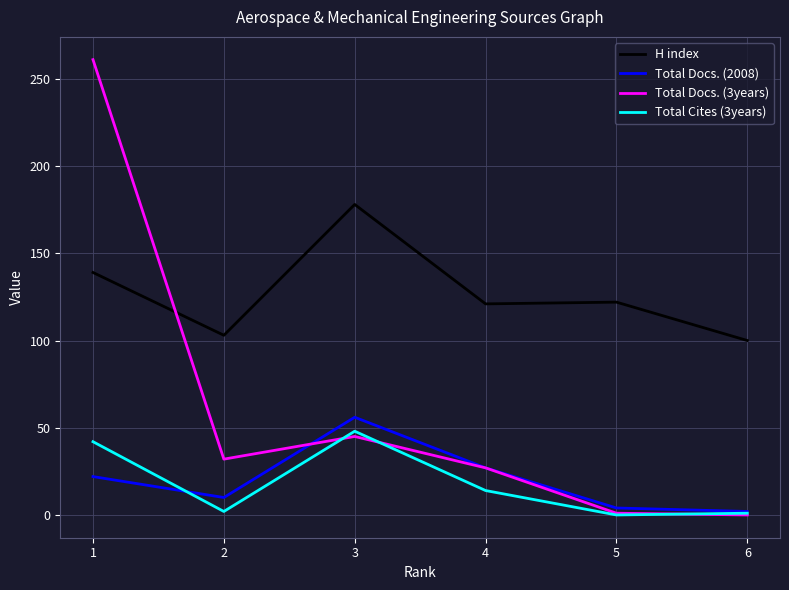

True or false: Total Cites (3years) has more than 2 interior local peaks.

False